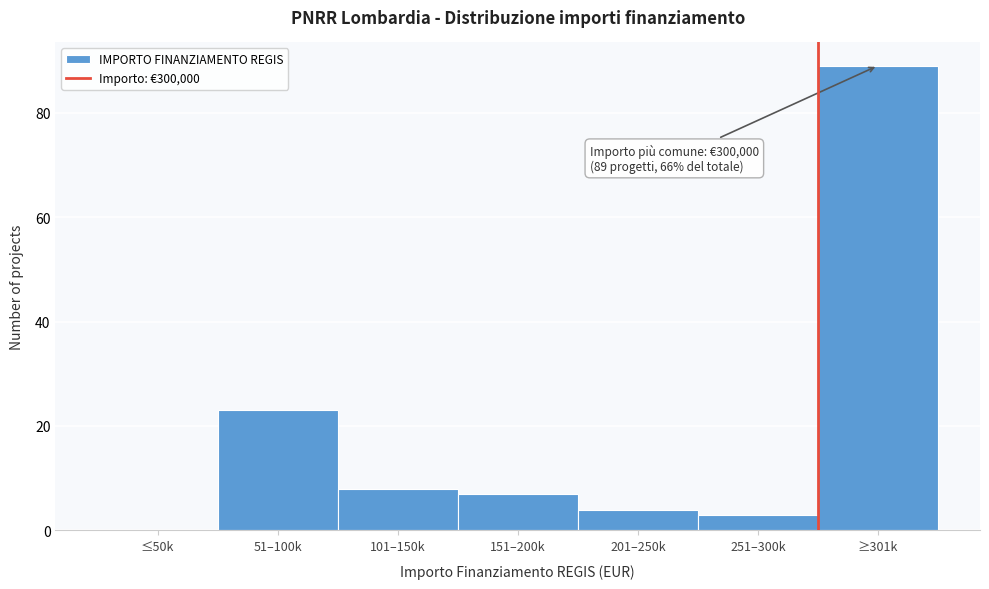

Reading right to left, extract all data points from this chart.

≥301k=89	251–300k=3	201–250k=4	151–200k=7	101–150k=8	51–100k=23	≤50k=0